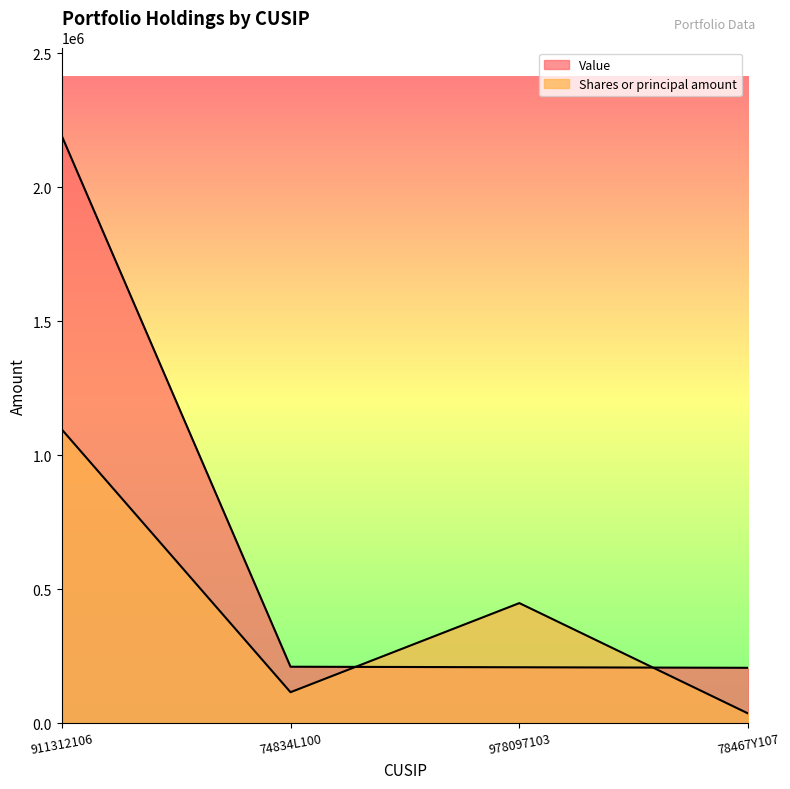

What is the sum of all Value values?

2816000.0